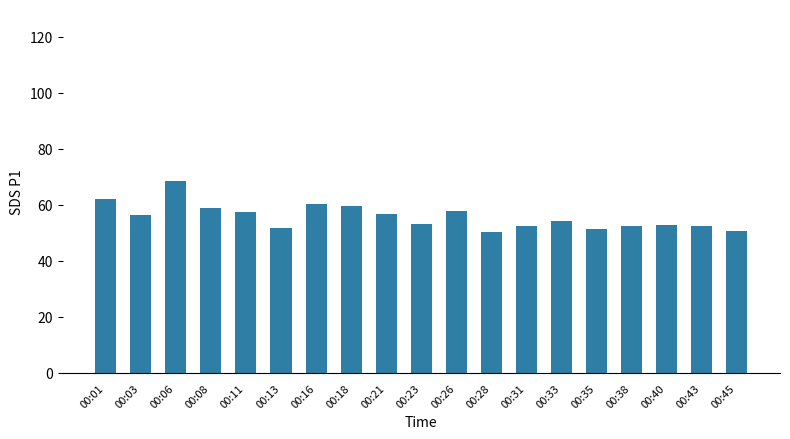

Count the number of data series in this chart.

1